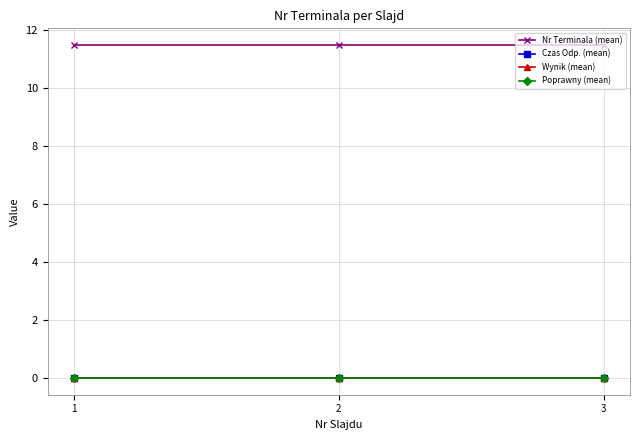

Is this an area chart (filled region under the line)?

No